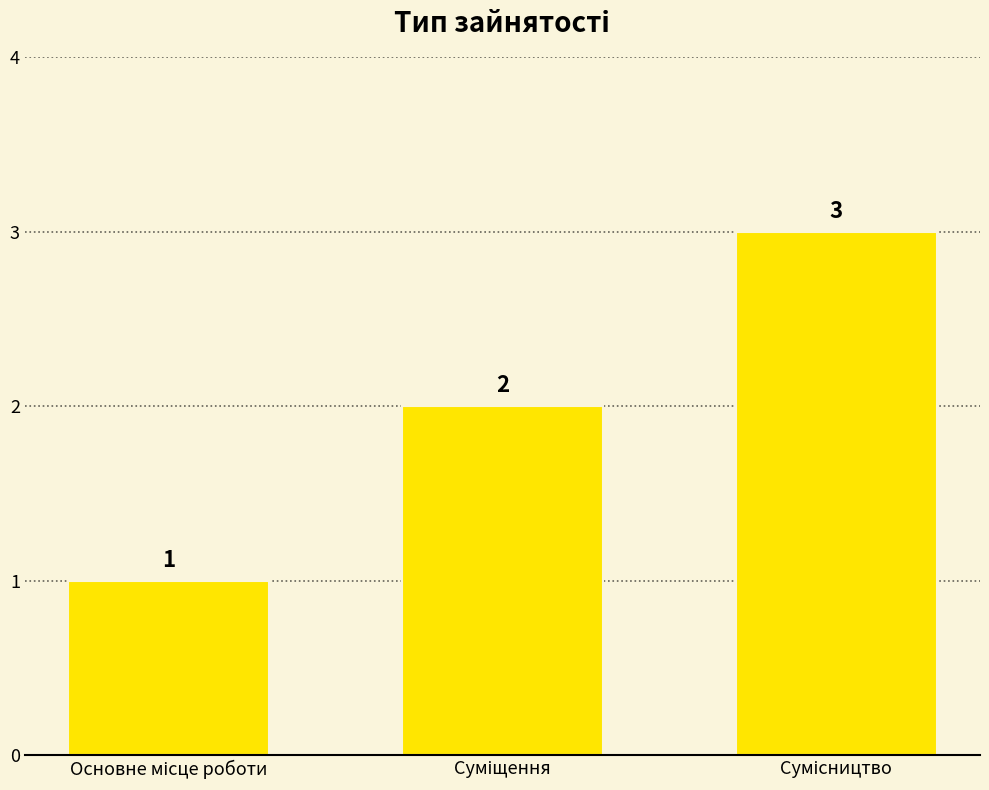

What is the greatest value displayed?

3